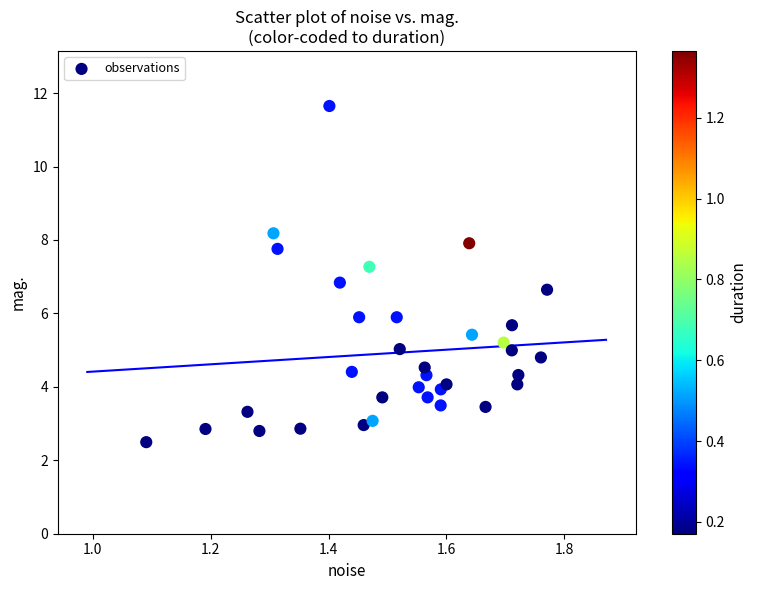

What is the range of Y values (max minus min)?

9.2